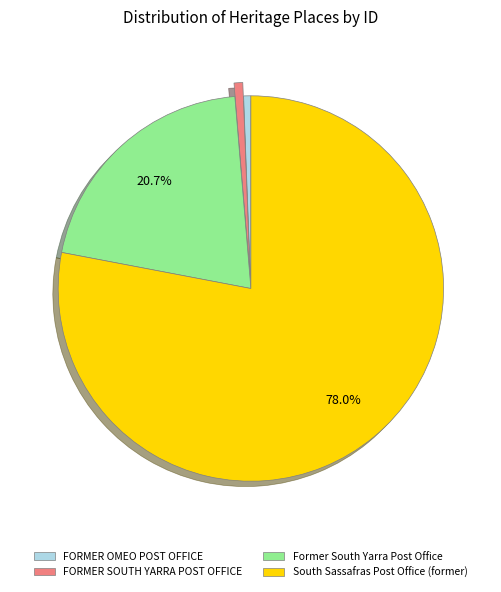

Does South Sassafras Post Office (former) account for over 50% of the chart?

Yes